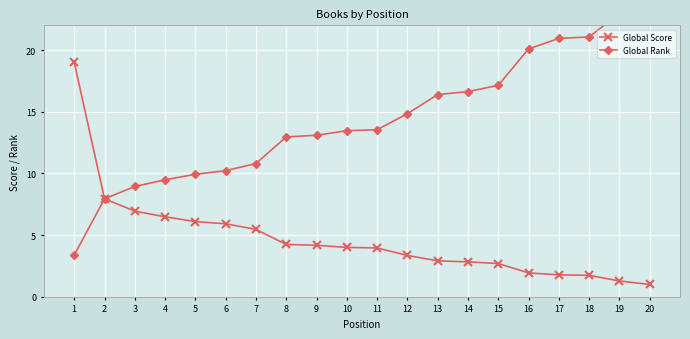

What is the sum of the Global Rank values at 7 and 9?

23.9